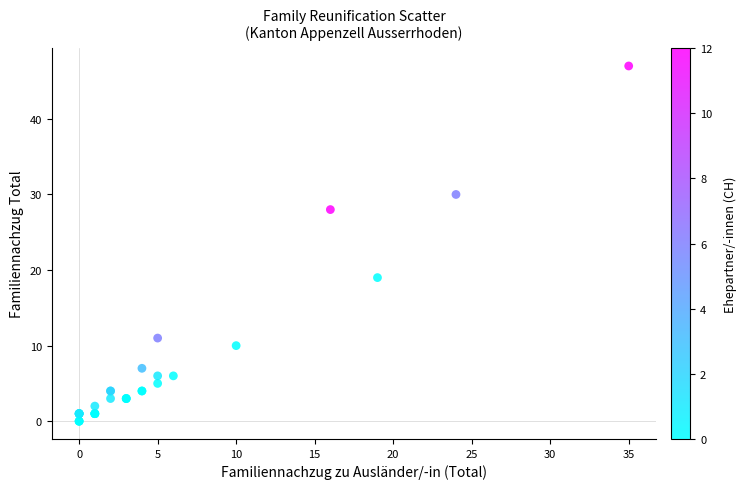

What Y value in the scatter plot is closest to 23?

19